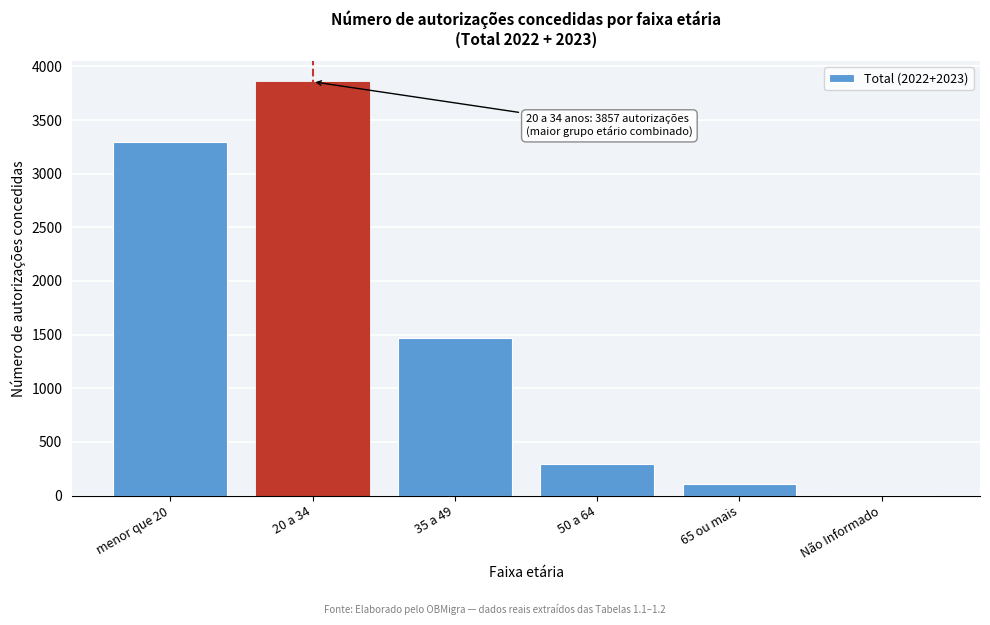

Reading left to right, what are all the values shown in this chart?

menor que 20=3292	20 a 34=3857	35 a 49=1471	50 a 64=291	65 ou mais=108	Não Informado=9